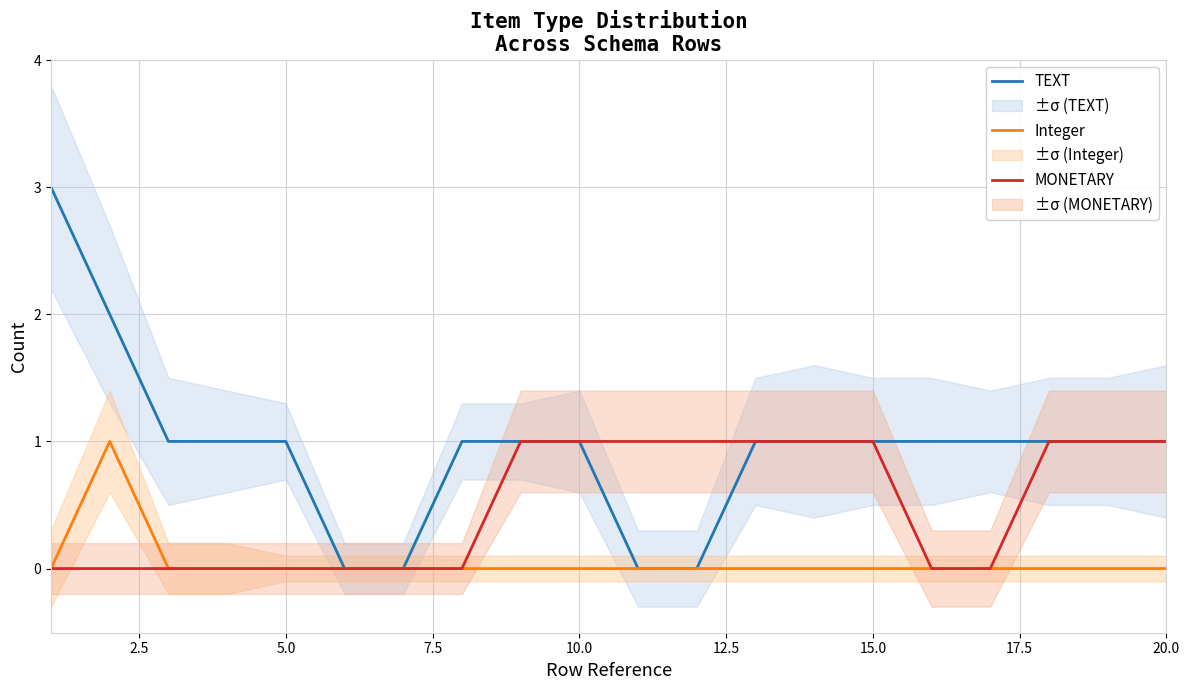

What is the difference between the maximum and minimum values in the MONETARY series?

1